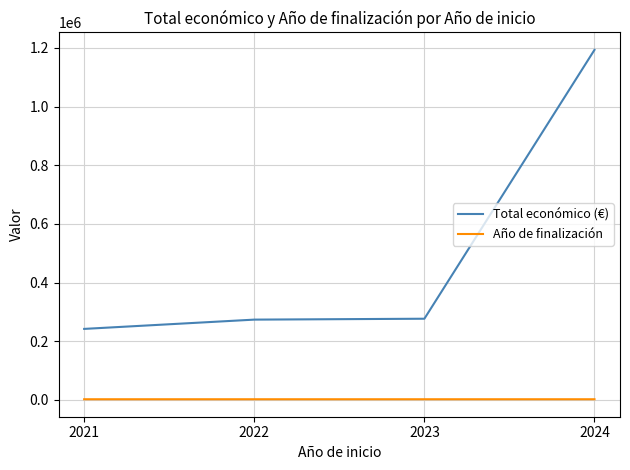

What is the maximum value shown in the chart?

1193253.4